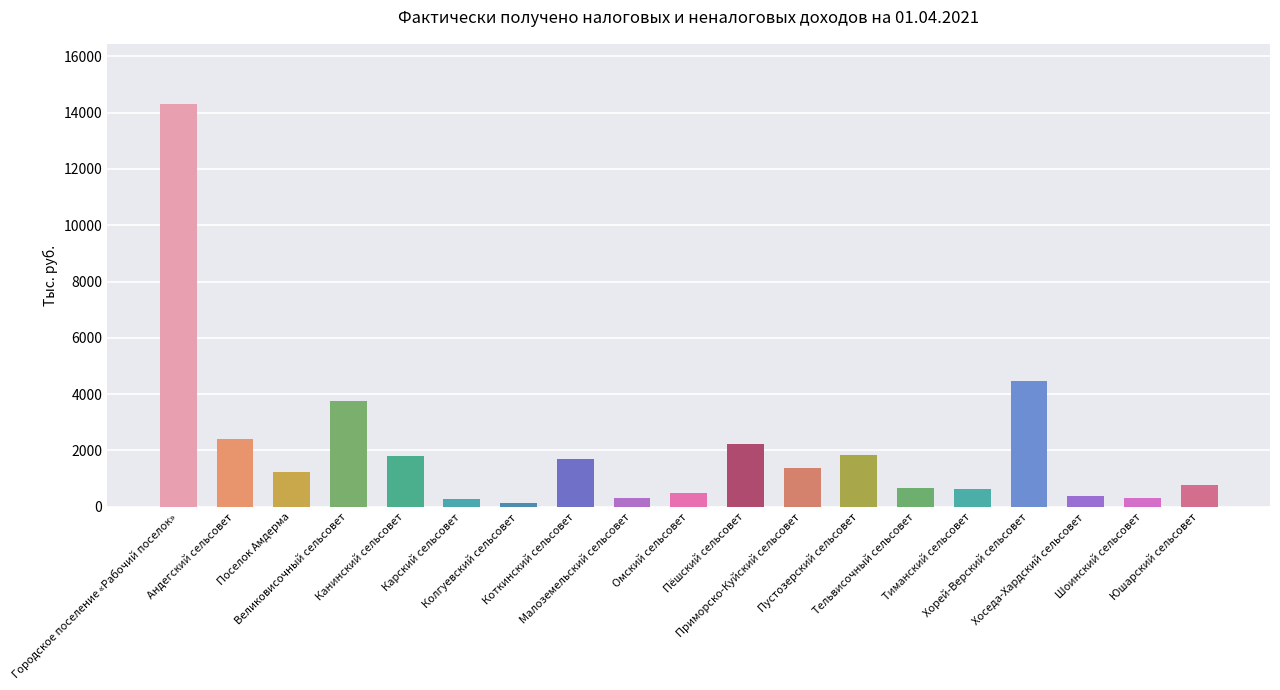

What is the value of the 12th bar from the left?

1360.3